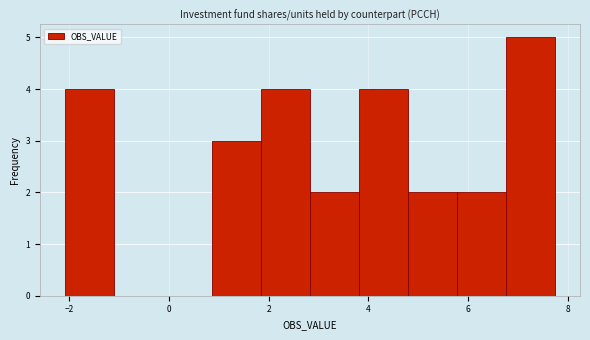

Reading left to right, transcribe this chart: for each bar, give the range it covers on the x-axis and its height. Neither the bar edges nor the heights are printed on the chart, so give them approximately, as read against the axes.

-2.0 to -1.2: 4
-1.2 to -0.2: 0
-0.2 to 0.8: 0
0.8 to 1.8: 3
1.8 to 2.8: 4
2.8 to 3.8: 2
3.8 to 4.8: 4
4.8 to 5.8: 2
5.8 to 6.8: 2
6.8 to 7.8: 5